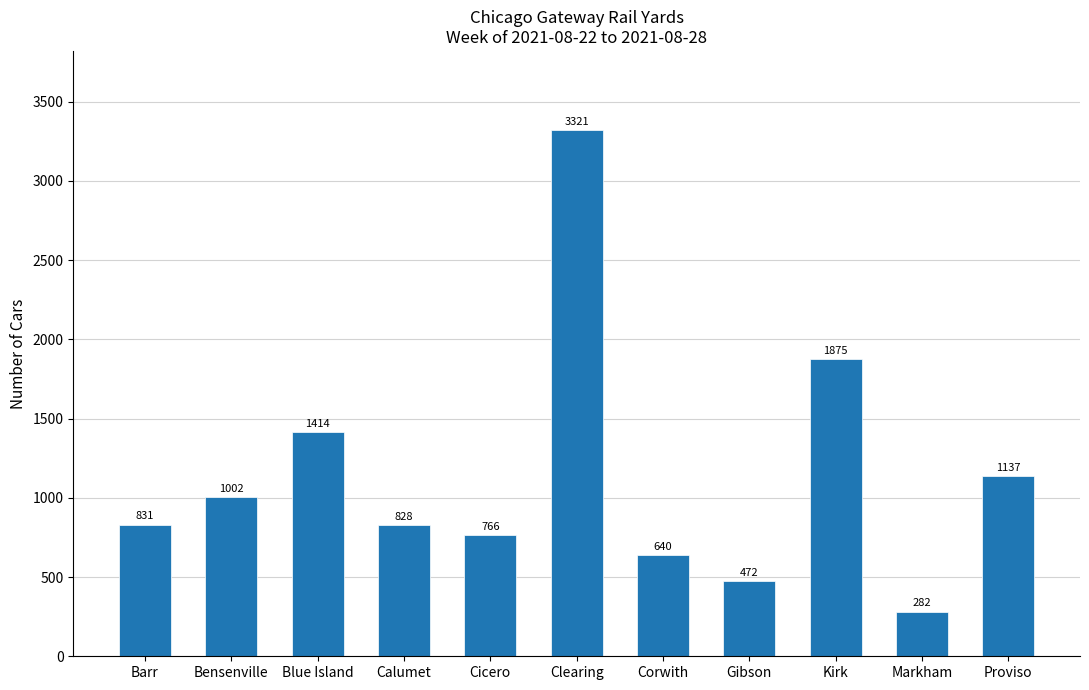

How many bars are there in total?

11